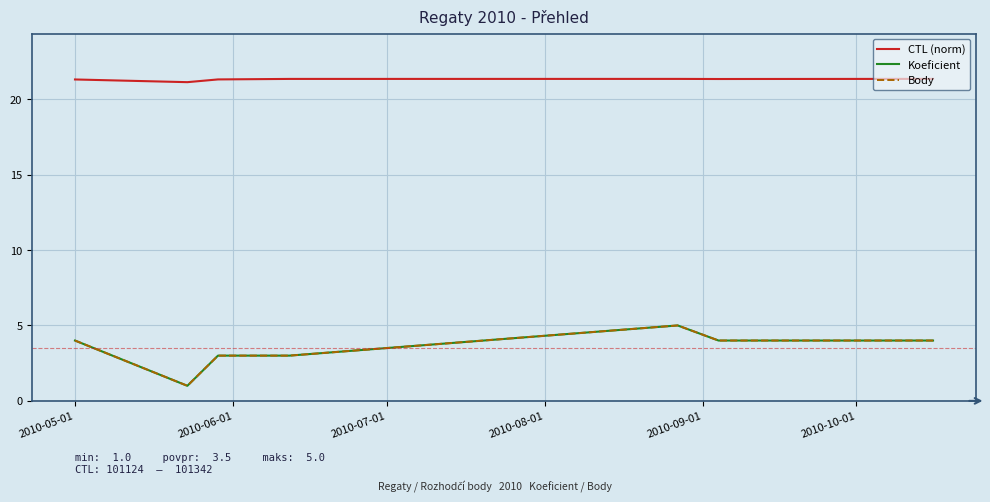

What is the highest value of the Koeficient series?

5.0